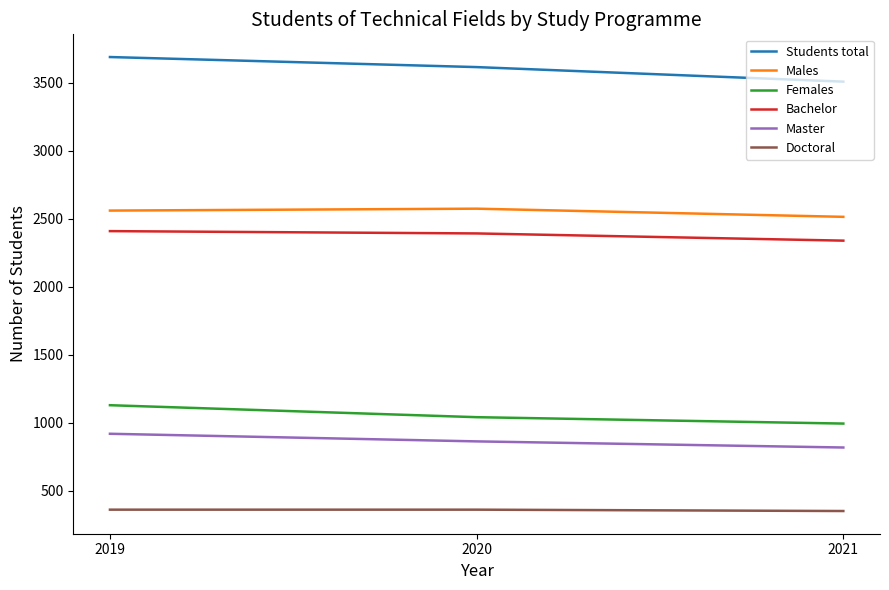

Read the Males value at 2019.

2560